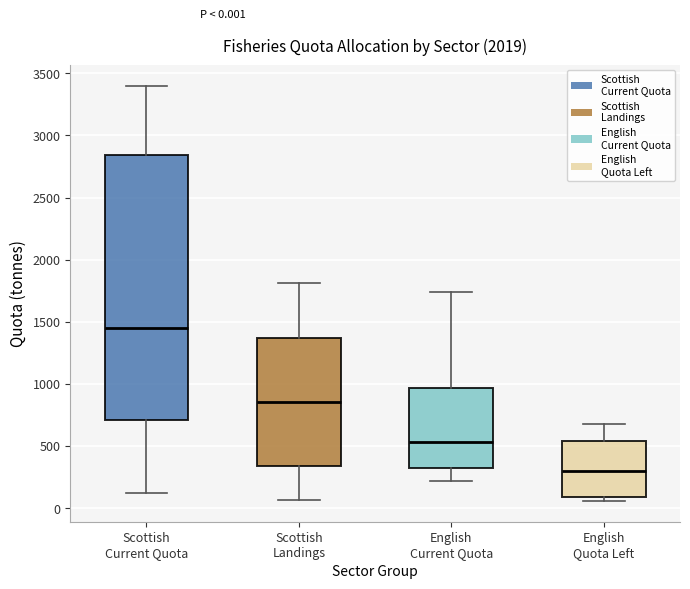

Comparing the boxes themselves (not the whiskers), which one is the tallest?

Scottish Current Quota